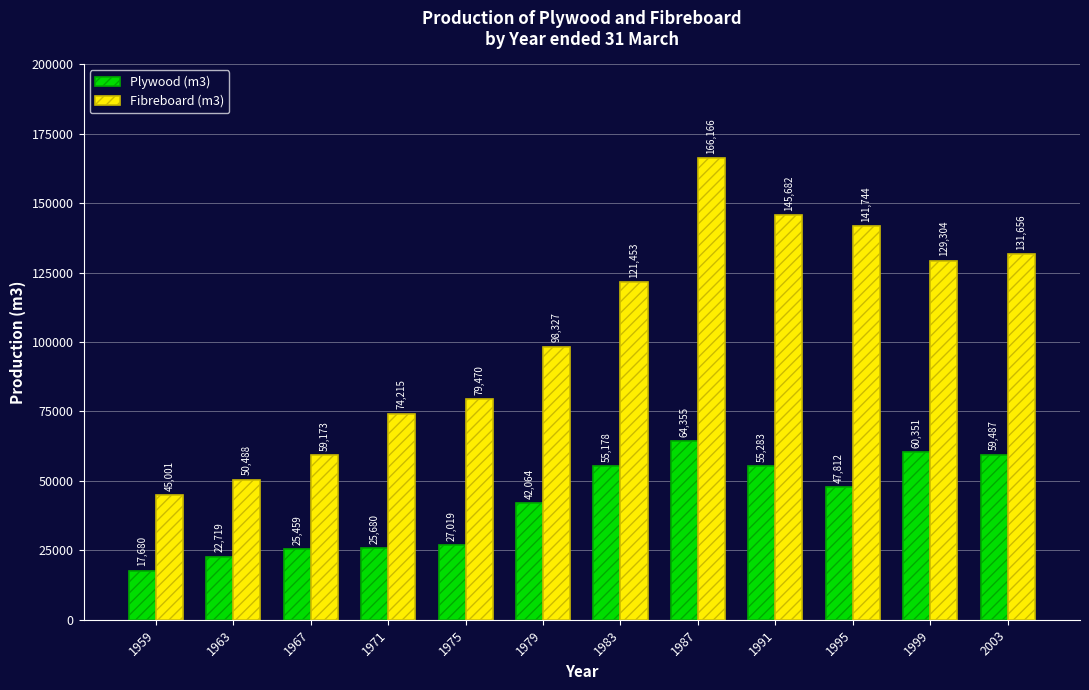

Reading left to right, extract all data points from this chart.

Plywood (m3): 1959=17680	1963=22719	1967=25459	1971=25680	1975=27019	1979=42064	1983=55178	1987=64355	1991=55283	1995=47812	1999=60351	2003=59487
Fibreboard (m3): 1959=45001	1963=50488	1967=59173	1971=74215	1975=79470	1979=98327	1983=121453	1987=166166	1991=145682	1995=141744	1999=129304	2003=131656